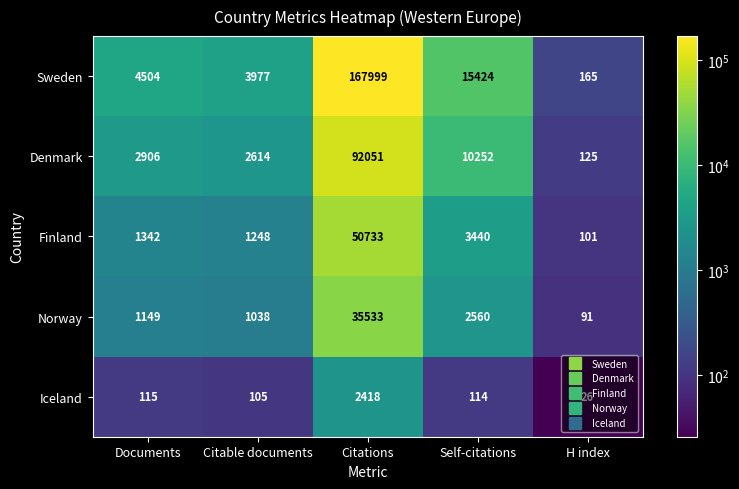

What is the approximate value of Finland at Citable documents, to the nearest 50?

1250